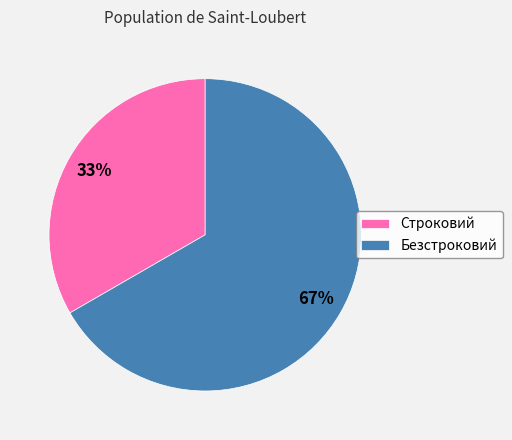

How many slices are in this pie chart?

2